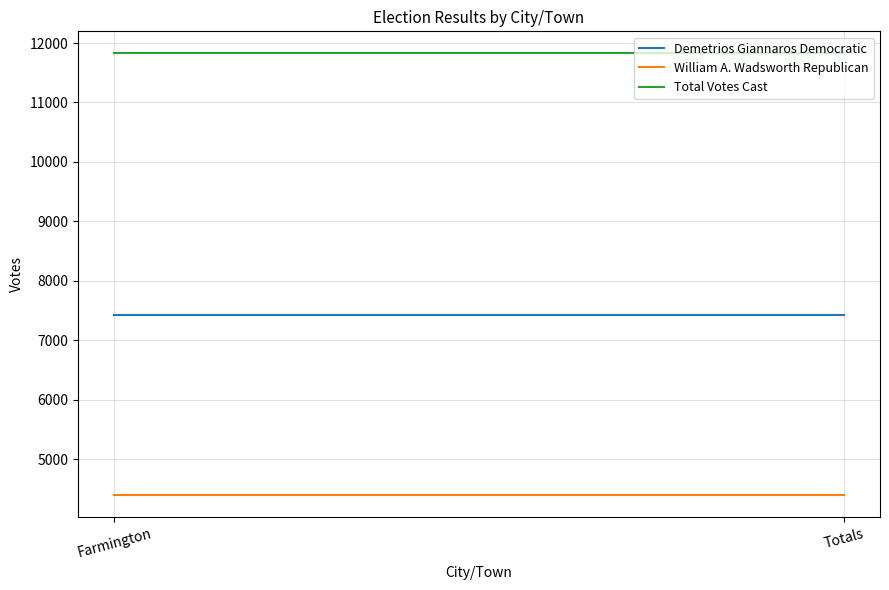

Is it true that Demetrios Giannaros Democratic equals 12314 at Totals?

False